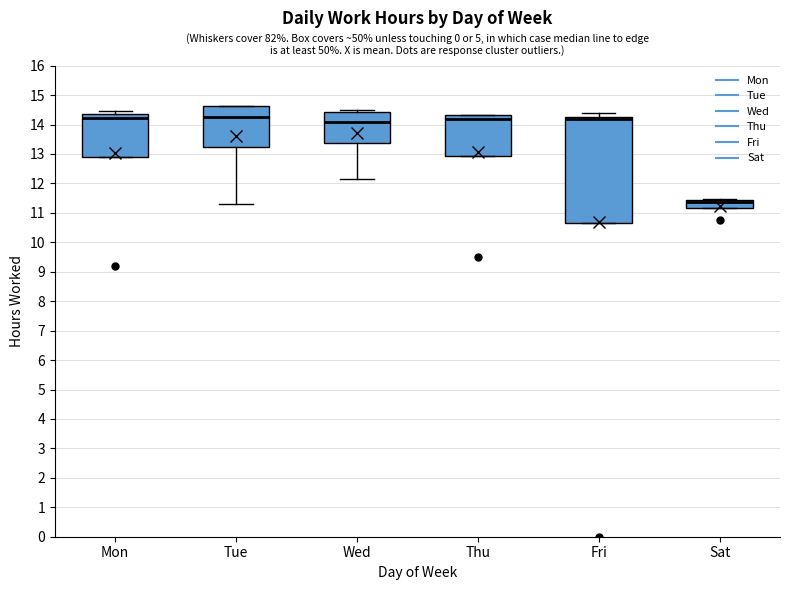

Where does the median line of the box for Thu sit on the y-axis? The values are not printed on the chart, so give them approximately, as read against the axis.

14.2